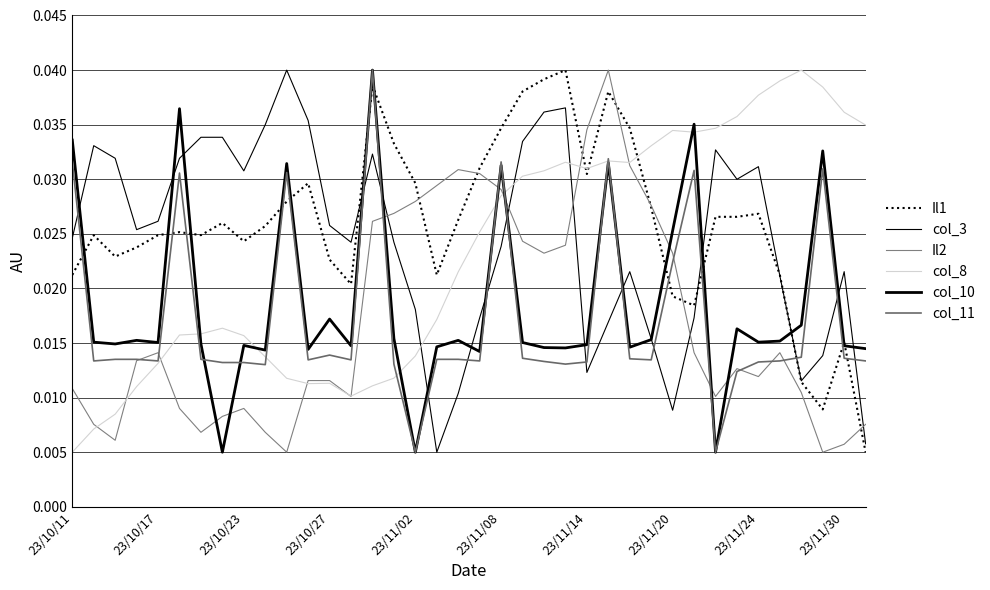

At which category is the sum across all series the highest?

25